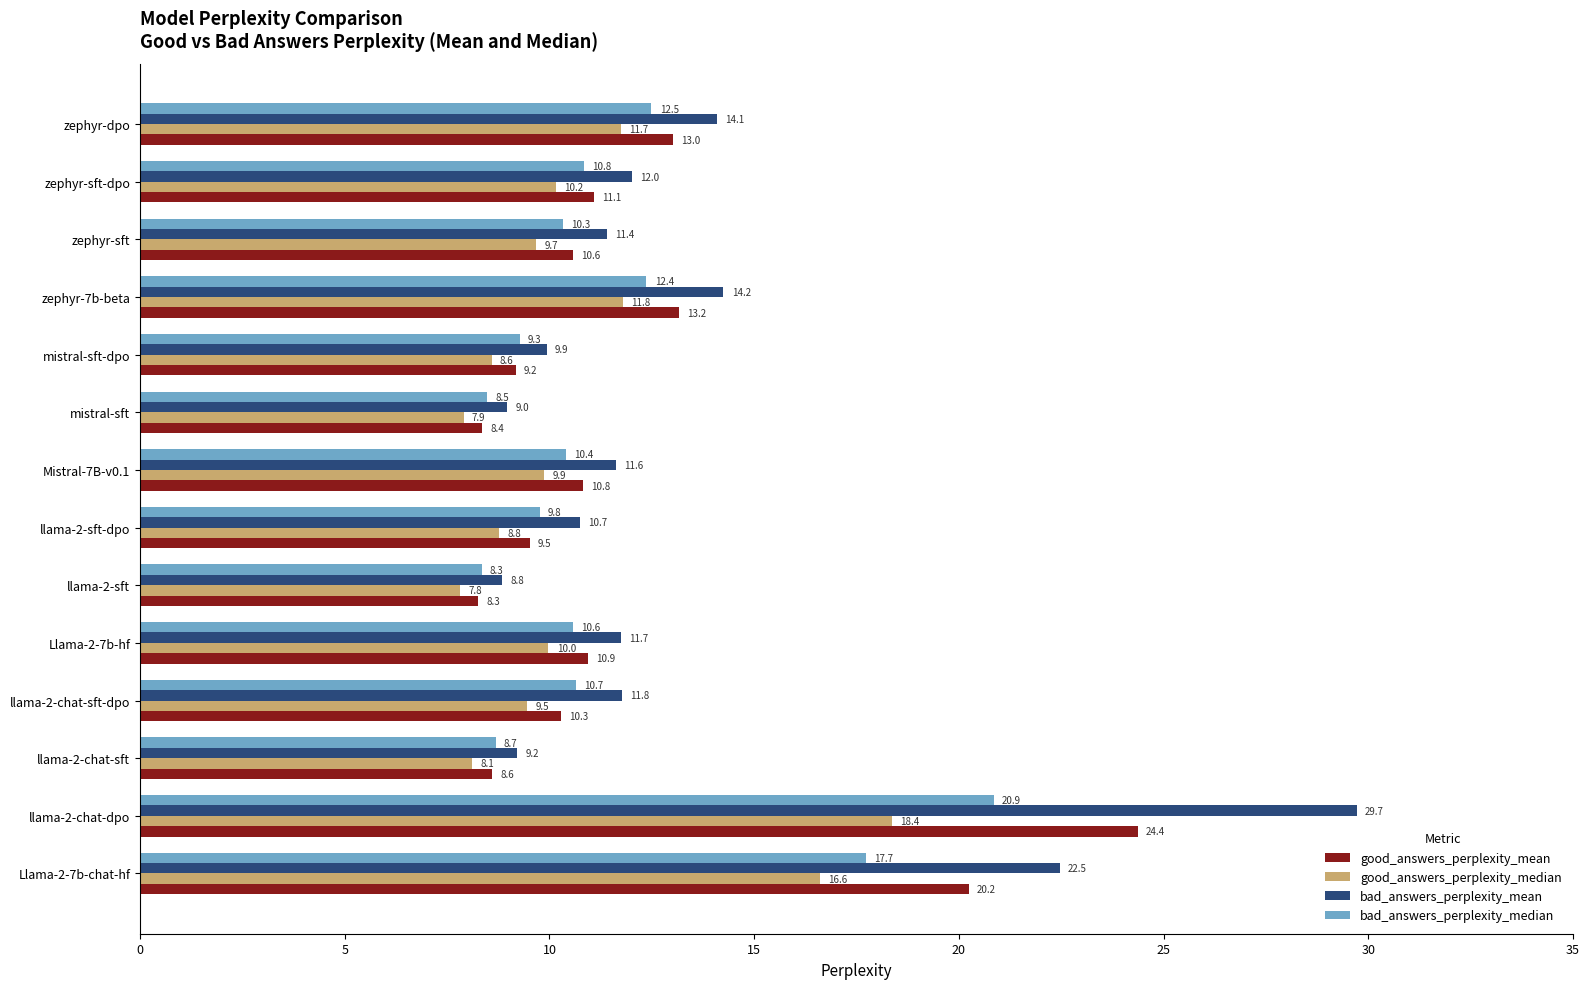

What is the difference between the maximum and second lowest values in the good_answers_perplexity_mean series?

16.0